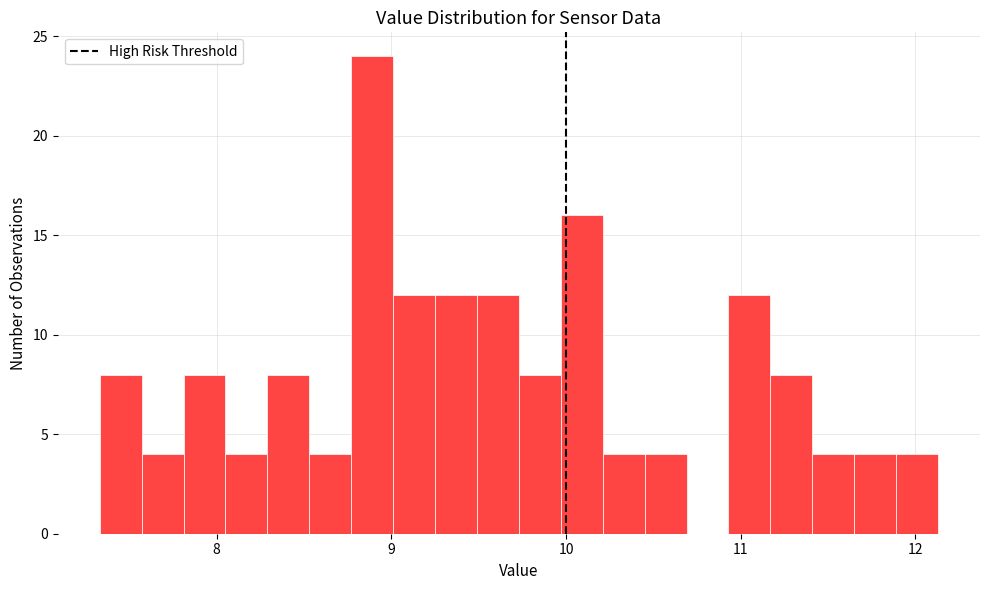

Read against the x-axis, roughly where is the centre of the tallest bar?

8.9